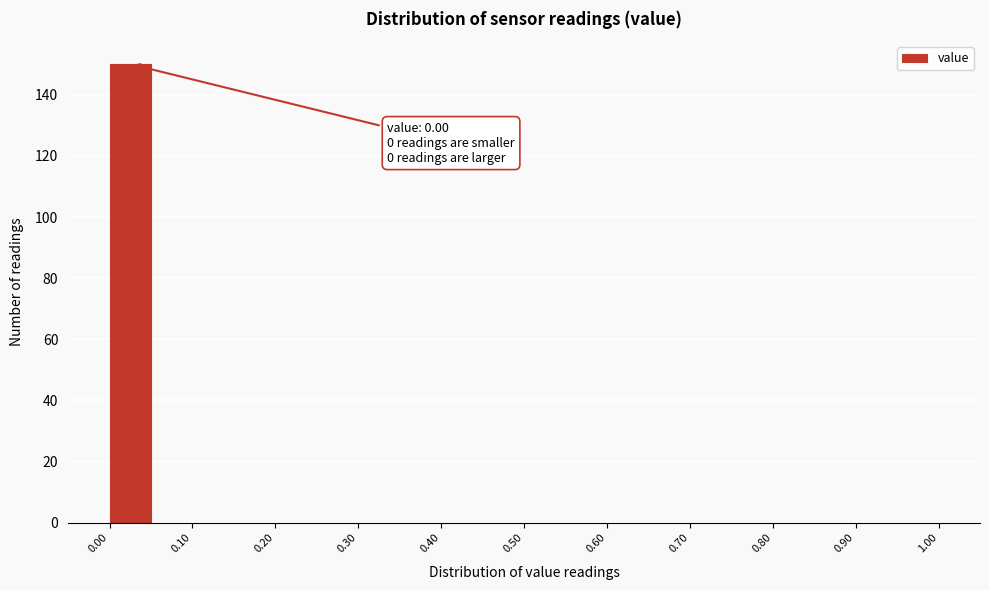

Over which range of the x-axis is the bar tallest?

0.00 to 0.05